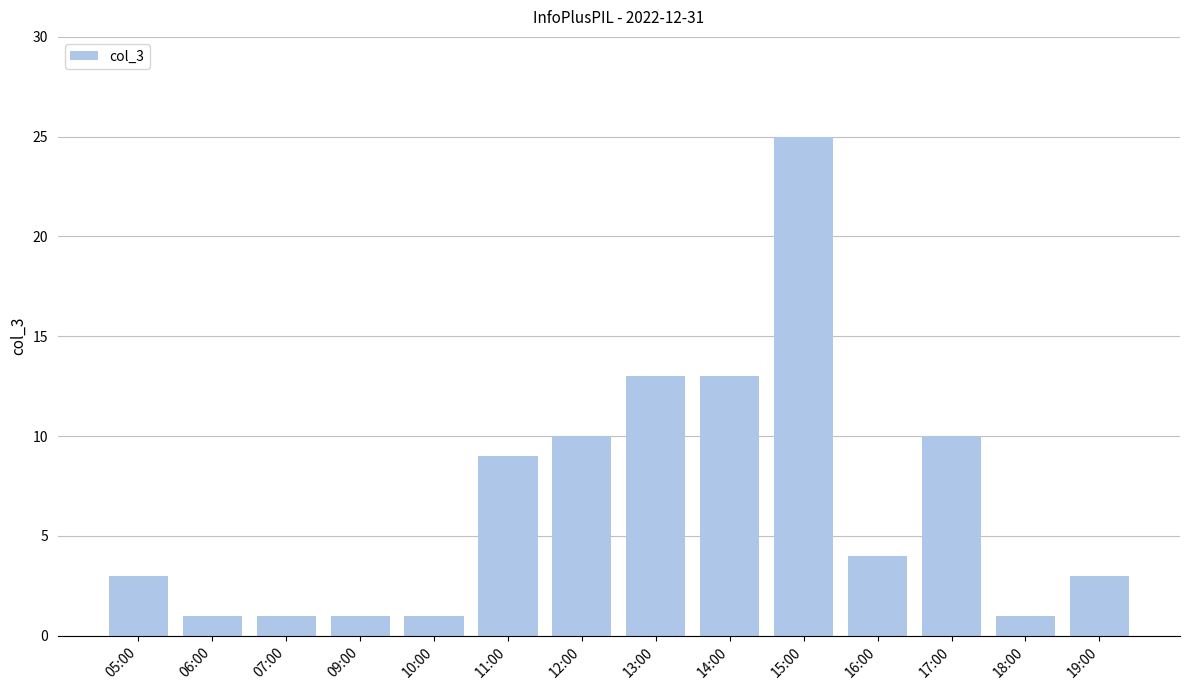

What position from the left is 07:00?

3